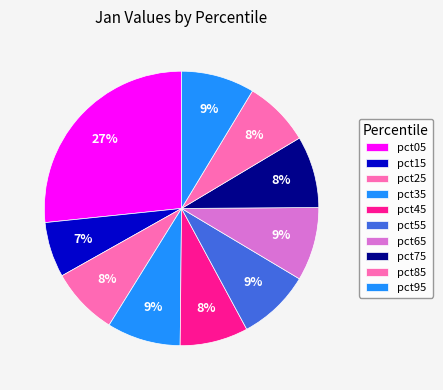

How many segments does this pie chart have?

10